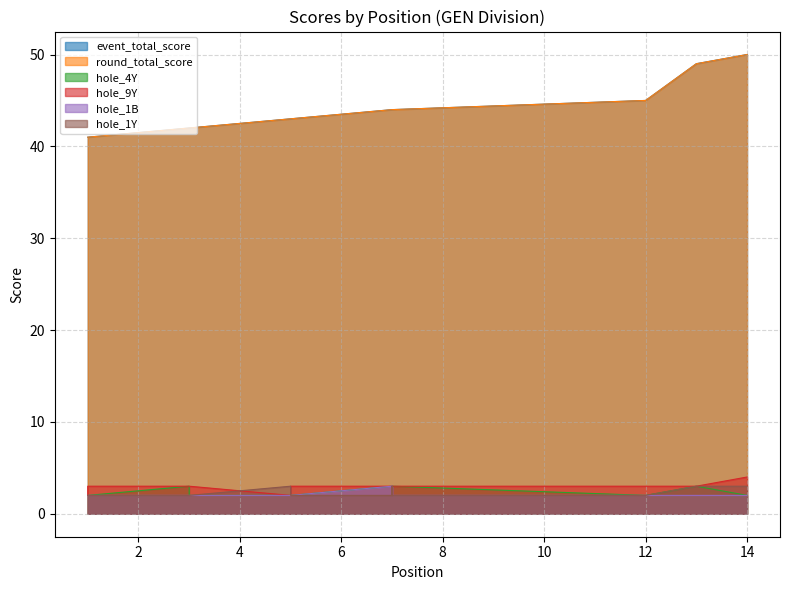

How many hole_1Y values are between 2 and 3?

14